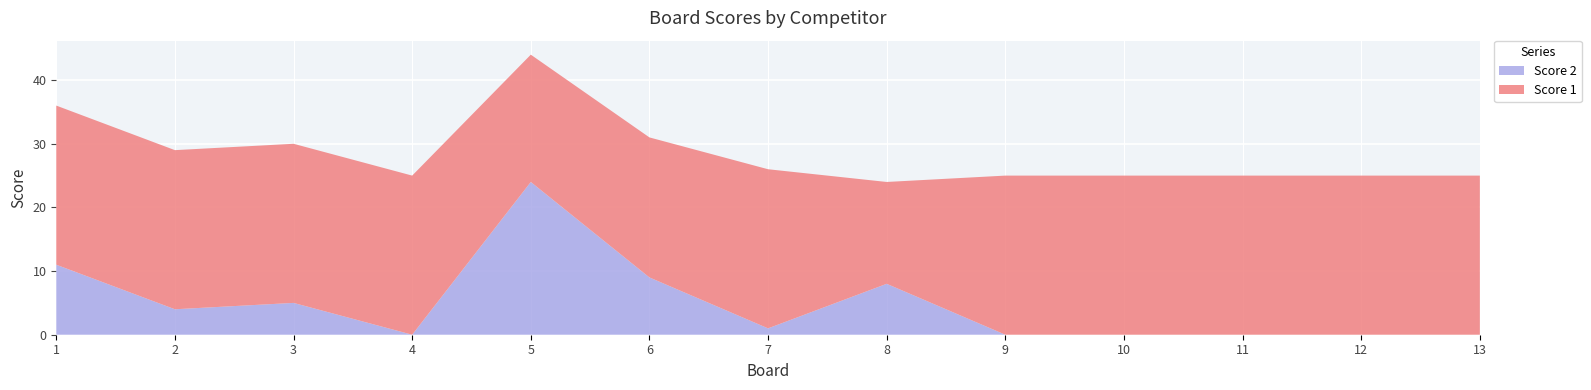

Reading left to right, extract all data points from this chart.

Score 1: 1=25	2=25	3=25	4=25	5=20	6=22	7=25	8=16	9=25	10=25	11=25	12=25	13=25
Score 2: 1=11	2=4	3=5	4=0	5=24	6=9	7=1	8=8	9=0	10=0	11=0	12=0	13=0